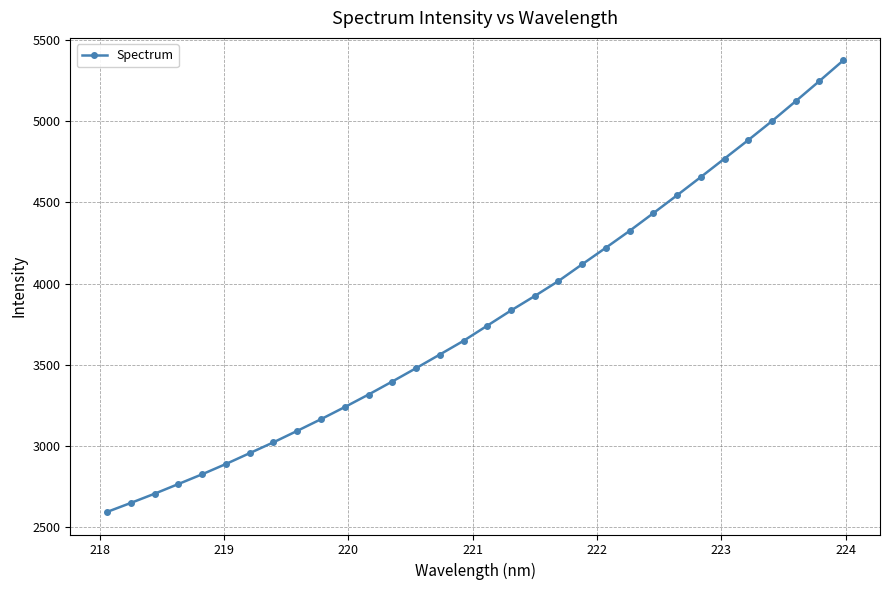

What is the sum of all values?

121522.3